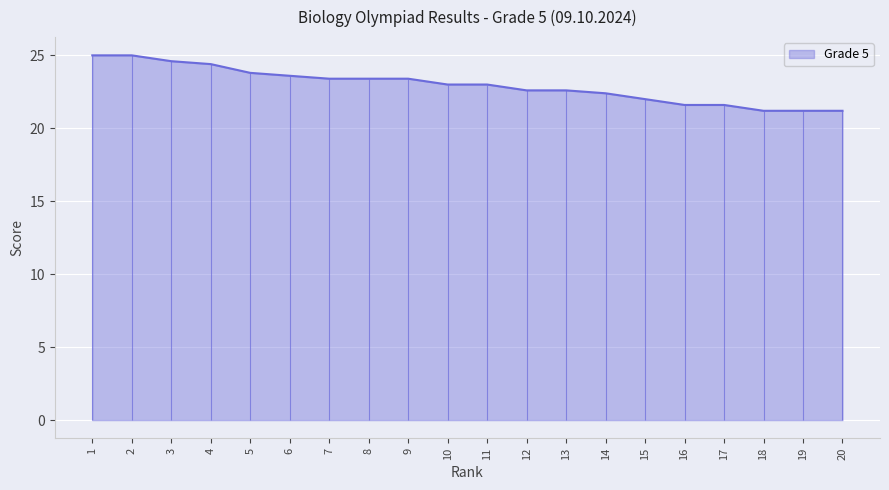

Where does the data first go above 23?

1